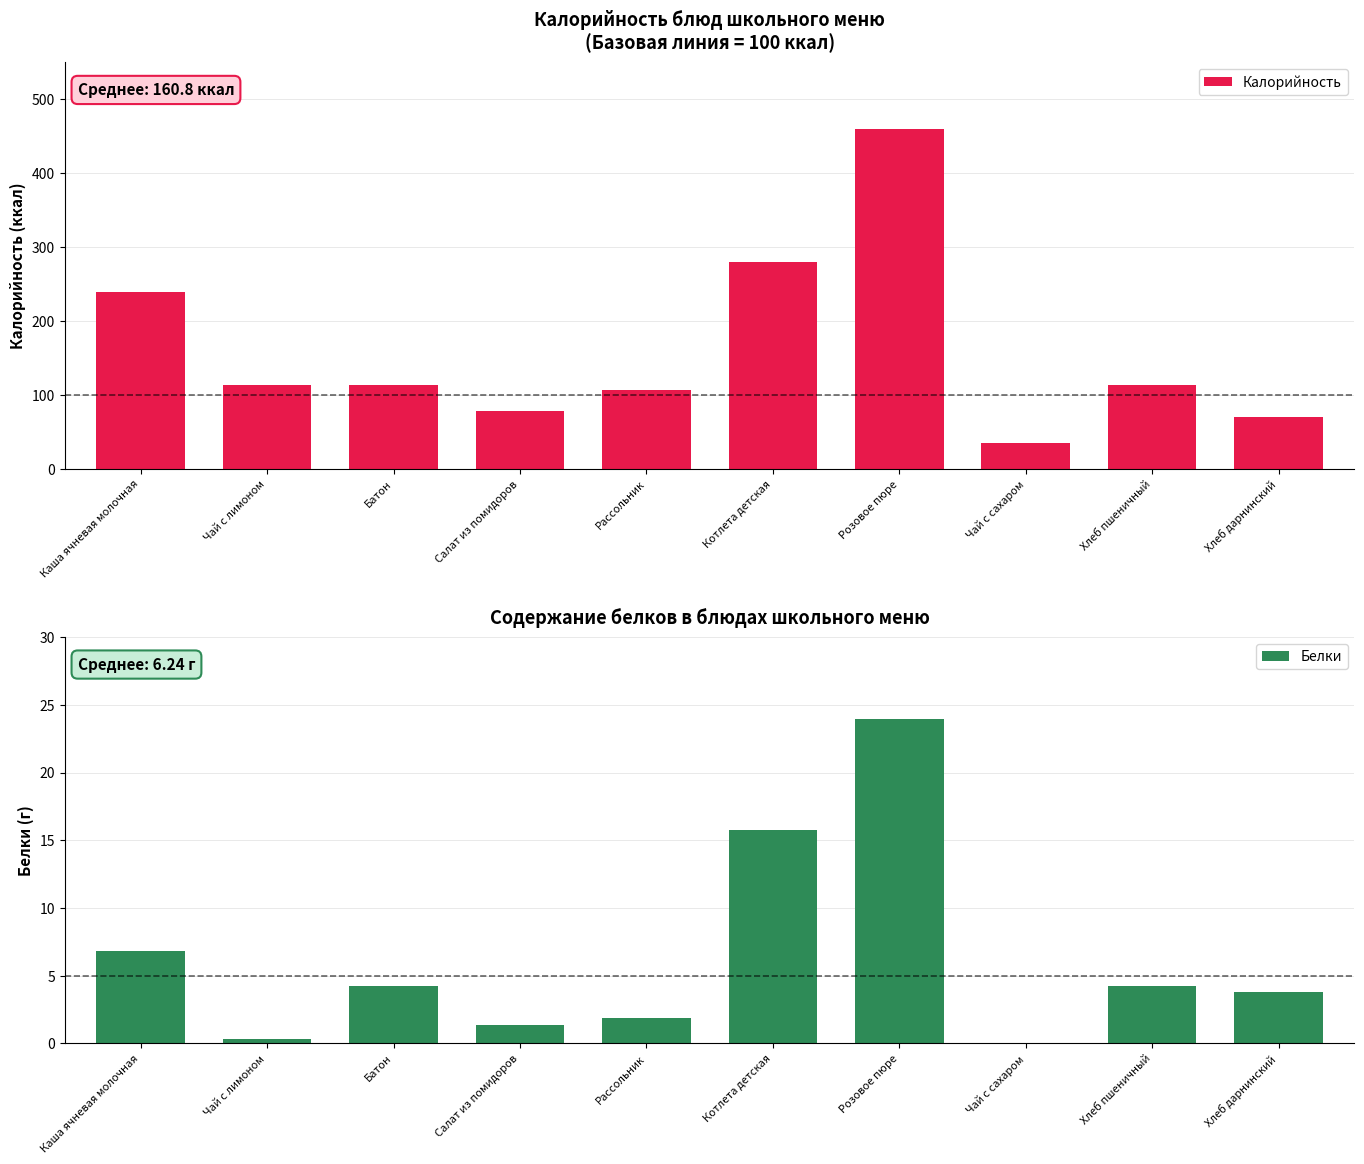

Which series has the widest spread of values?

Калорийность